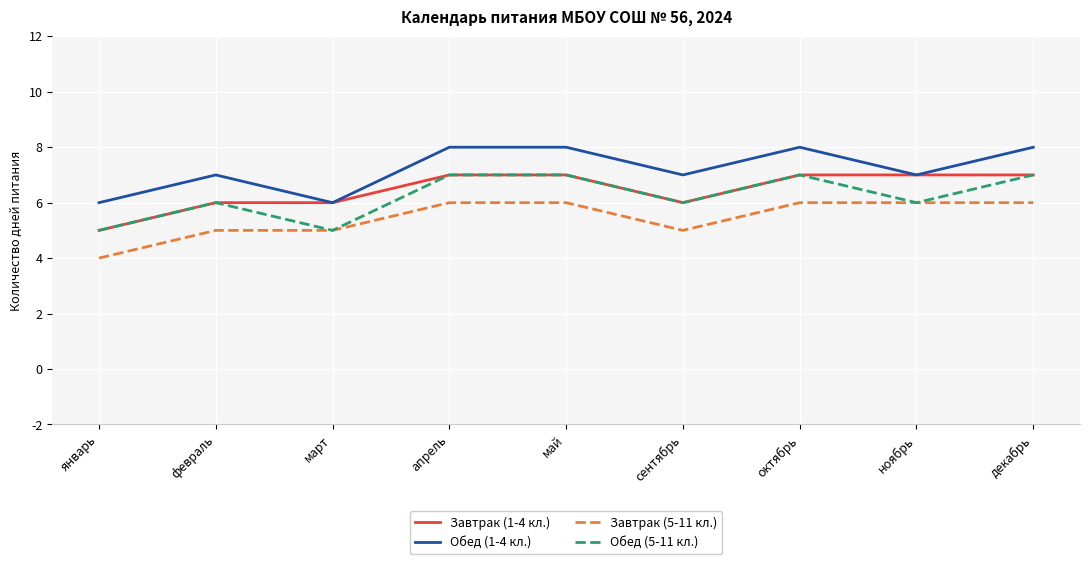

What is the greatest value displayed?

8